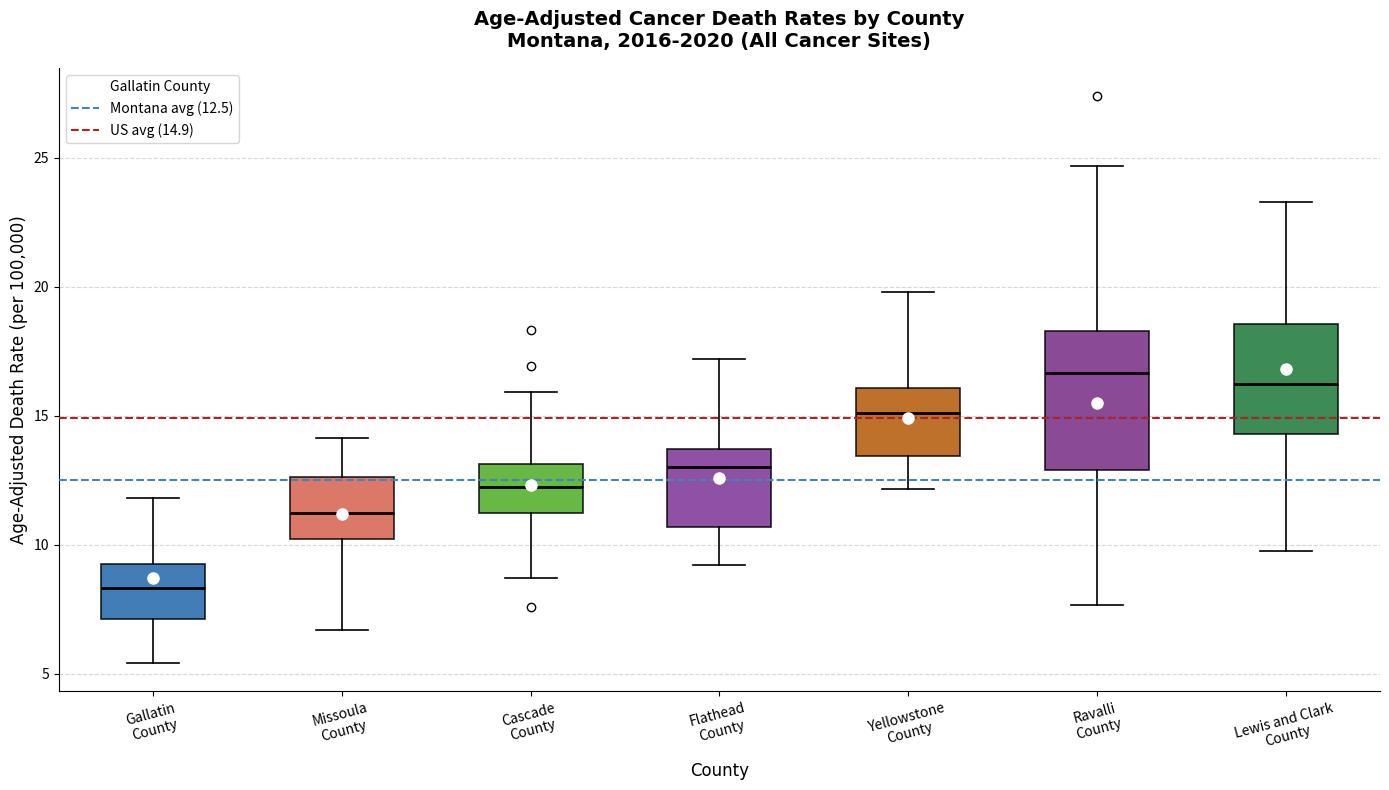

Where is the lower edge of the box for Yellowstone County on the y-axis? The values are not printed on the chart, so give them approximately, as read against the axis.

13.5